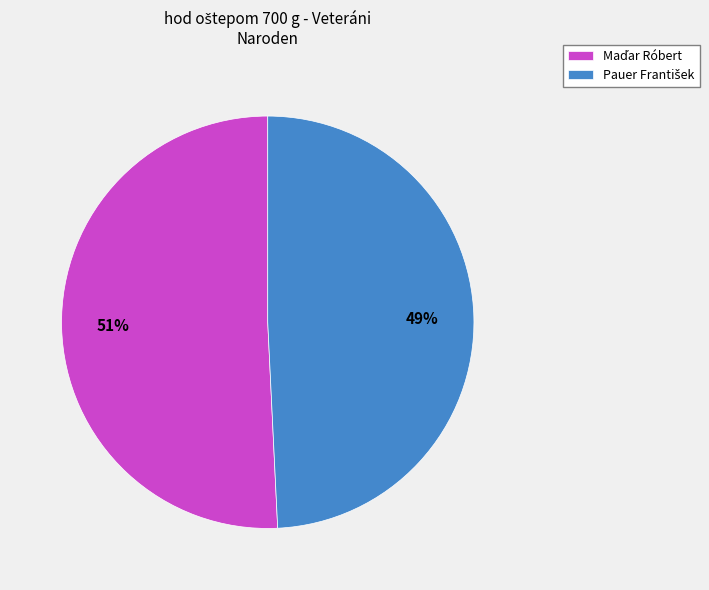

To the nearest percent, what is the difference between the largest and smallest slice percentages?

2%